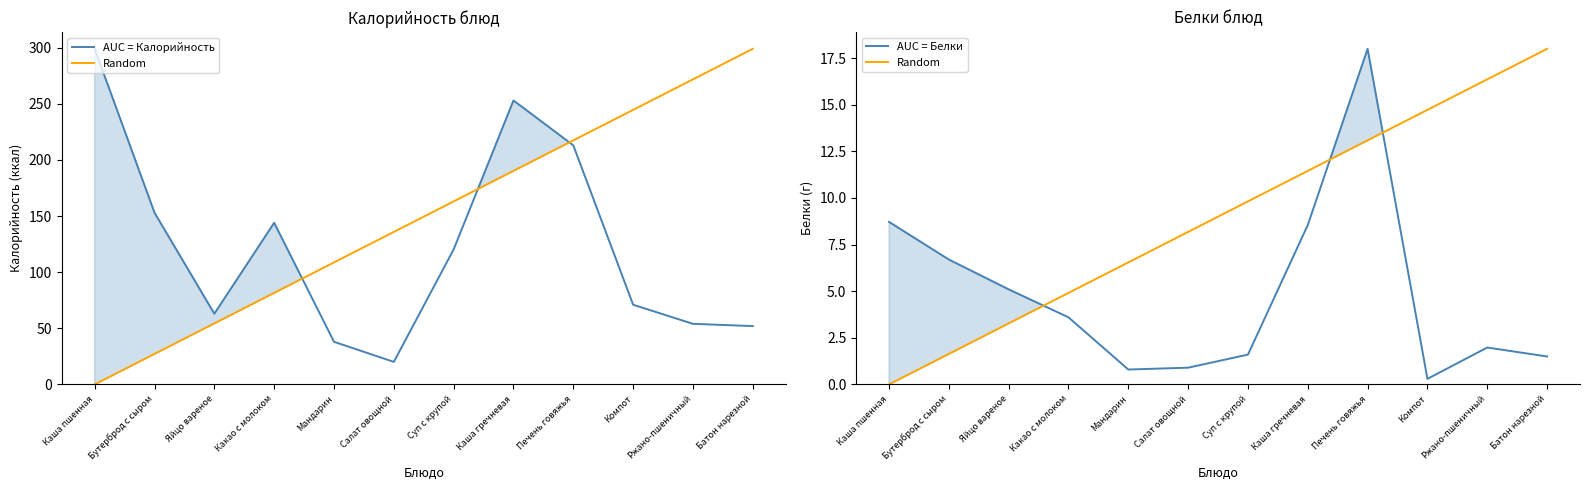

What is the sum of all AUC = Калорийность values?

1480.4